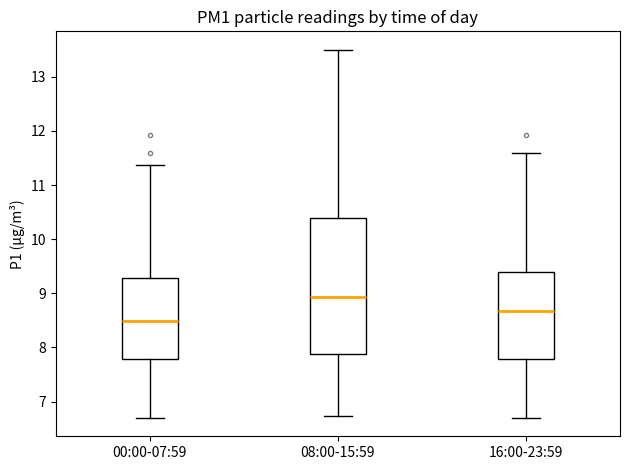

Where is the lower edge of the box for 08:00-15:59 on the y-axis? The values are not printed on the chart, so give them approximately, as read against the axis.

7.9